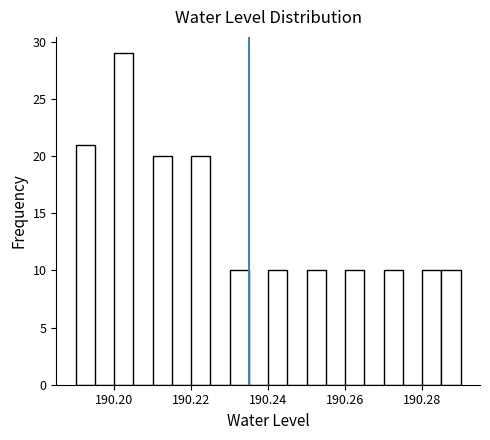

Read against the x-axis, roughly where is the centre of the tallest bar?

190.202